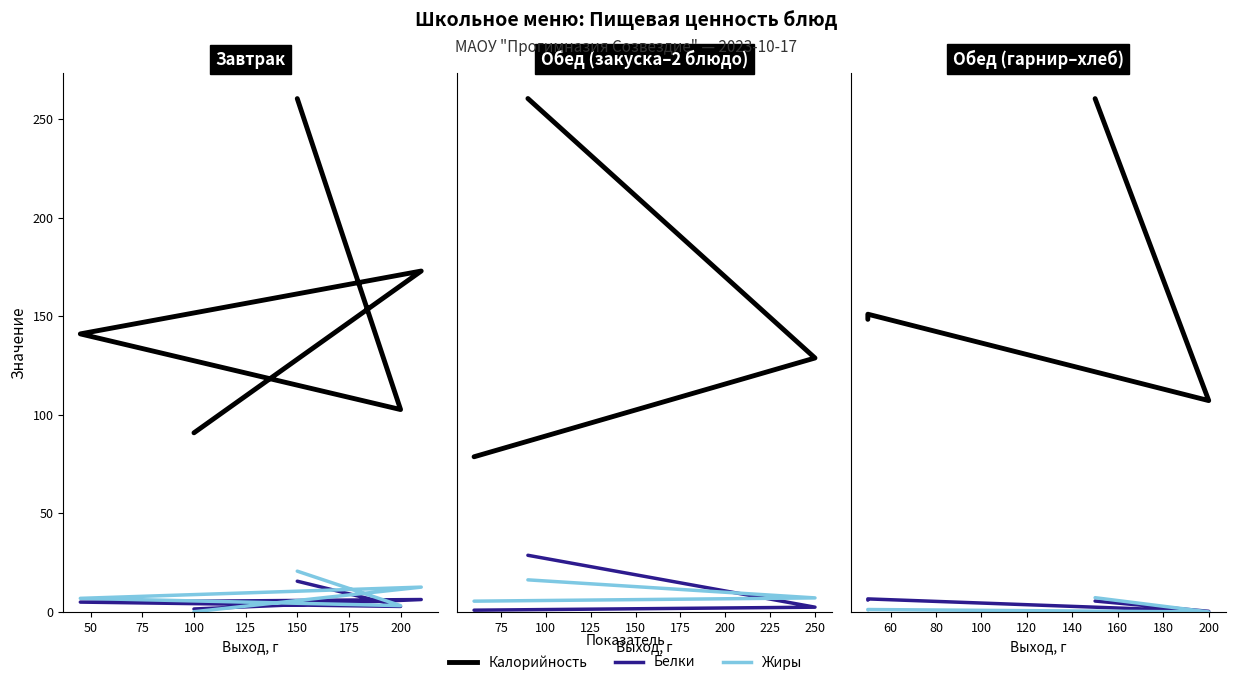

How many interior local peaks does the Калорийность series have?

1